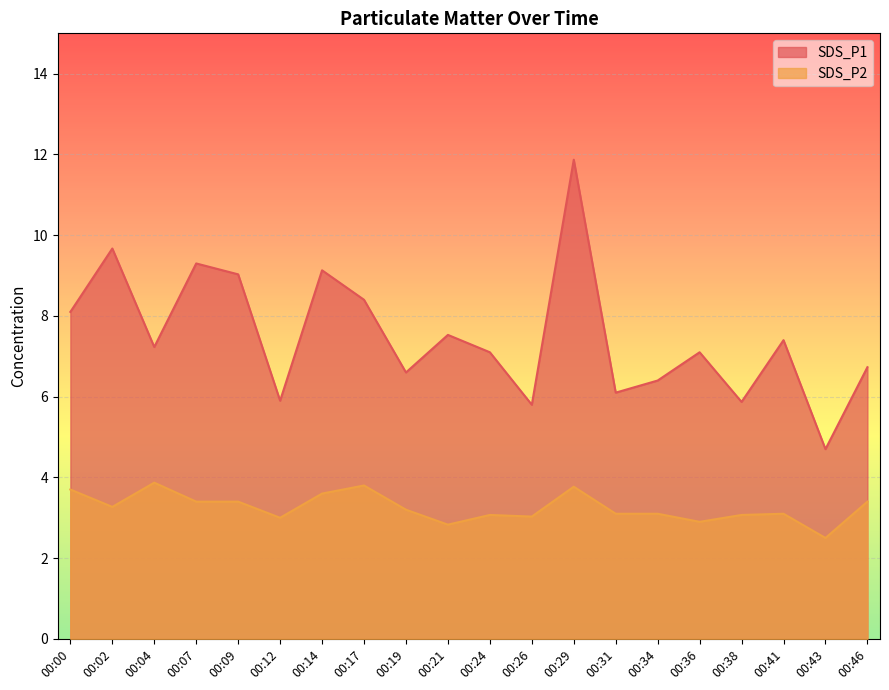

Reading right to left, list all the values displayed in this chart.

SDS_P1: 6.7	4.7	7.4	5.9	7.1	6.4	6.1	11.9	5.8	7.1	7.5	6.6	8.4	9.1	5.9	9.0	9.3	7.2	9.7	8.1
SDS_P2: 3.4	2.5	3.1	3.1	2.9	3.1	3.1	3.8	3.0	3.1	2.8	3.2	3.8	3.6	3.0	3.4	3.4	3.9	3.3	3.7